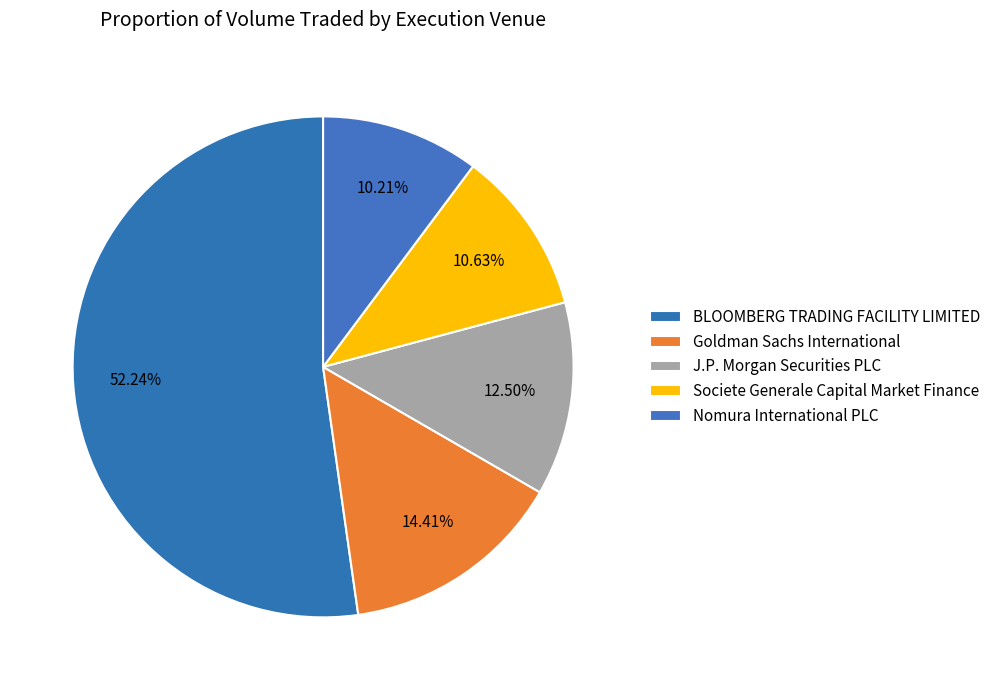

What percentage is the Nomura International PLC slice, to the nearest percent?

10%